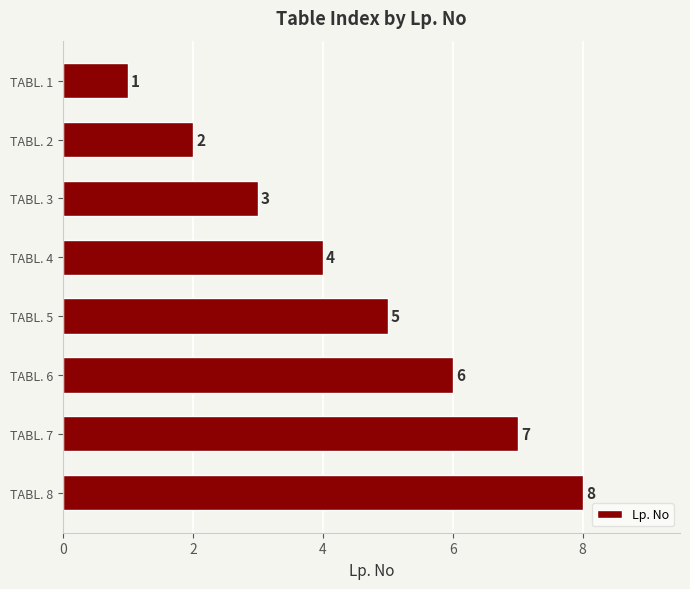

What is the difference between the maximum and minimum values?

7